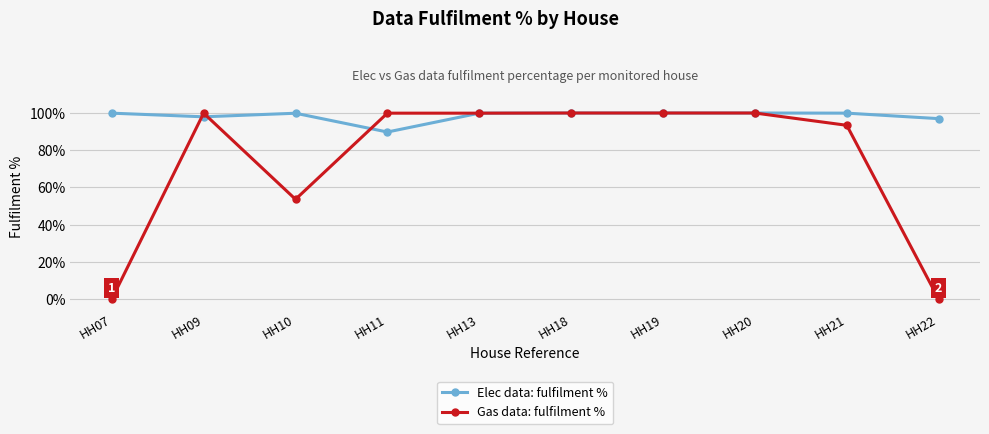

Is it true that Elec data: fulfilment % equals 63.8 at HH21?

False